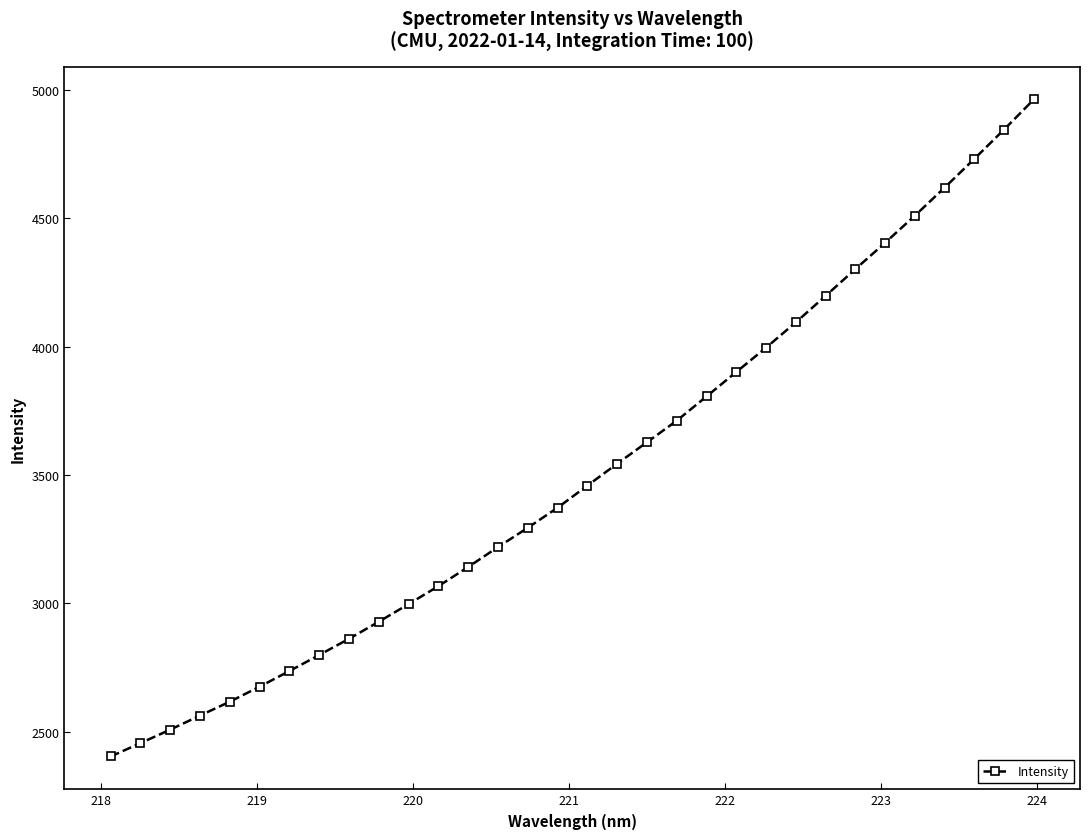

What is the value of the 26th point from the left?

4301.4